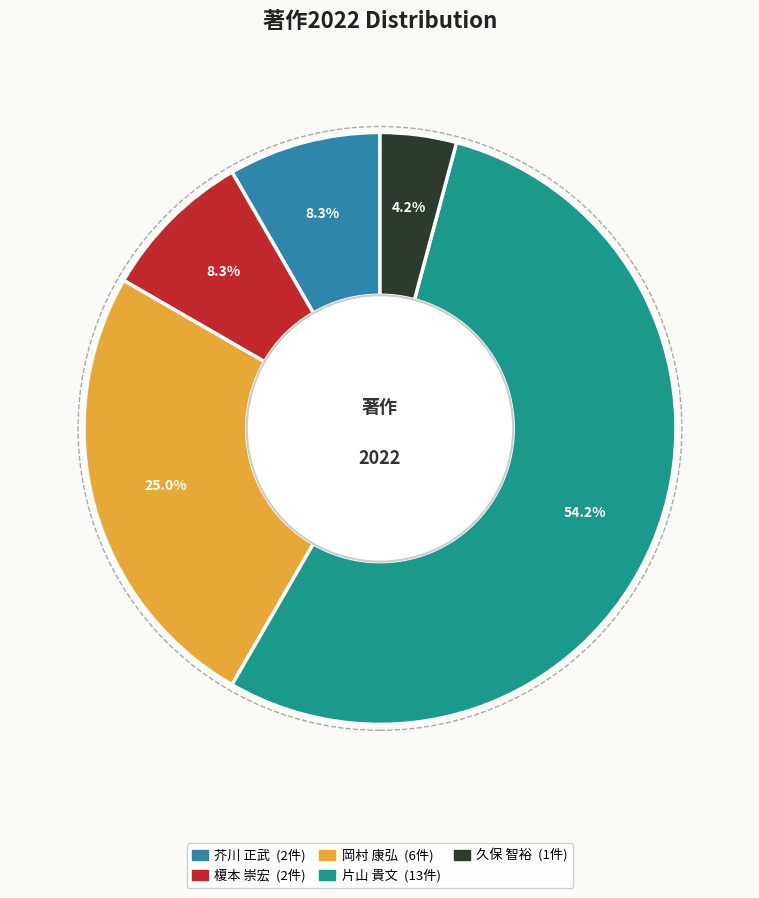

Which slice is the largest?

片山 貴文